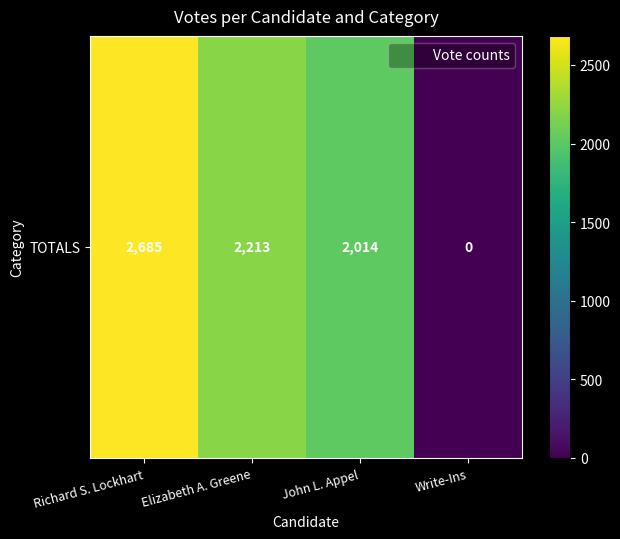

Which category has the highest value across all series?

Richard S. Lockhart